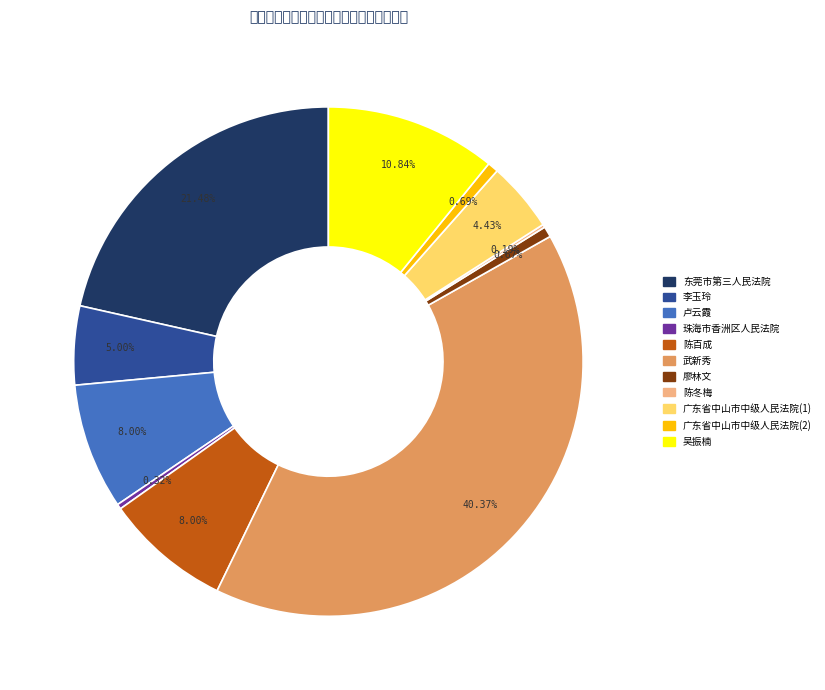

Which category has the biggest portion of the pie?

武新秀